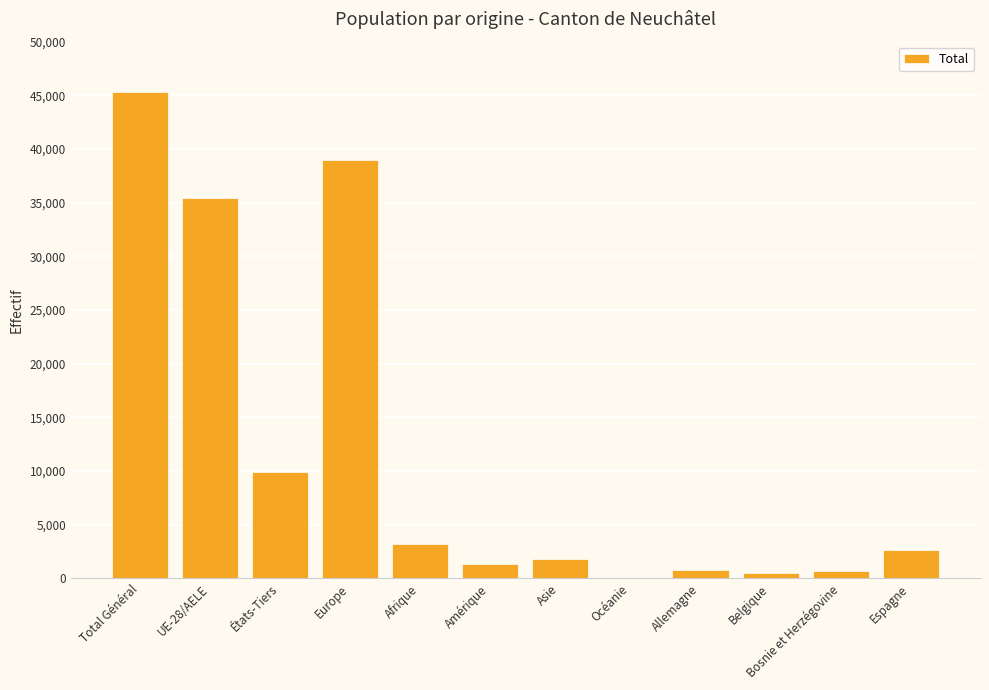

What is the sum of all values?

140346